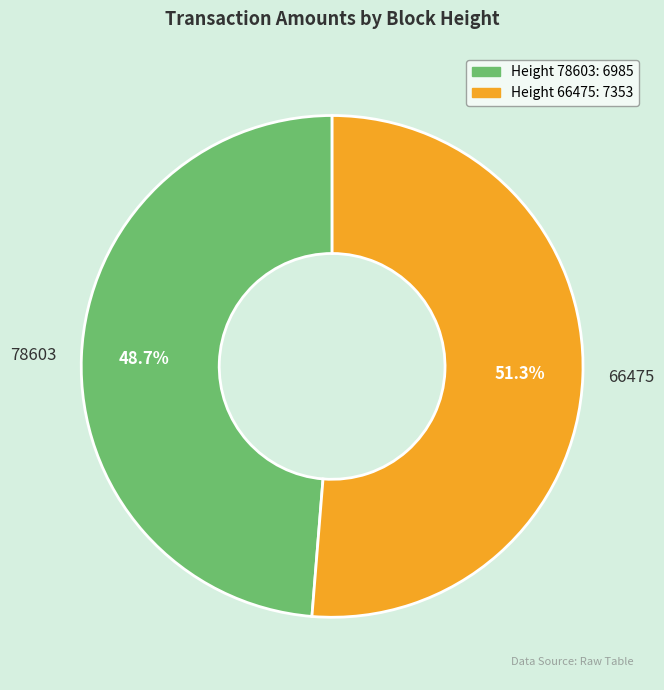

True or false: 66475 accounts for 51% of the total.

True